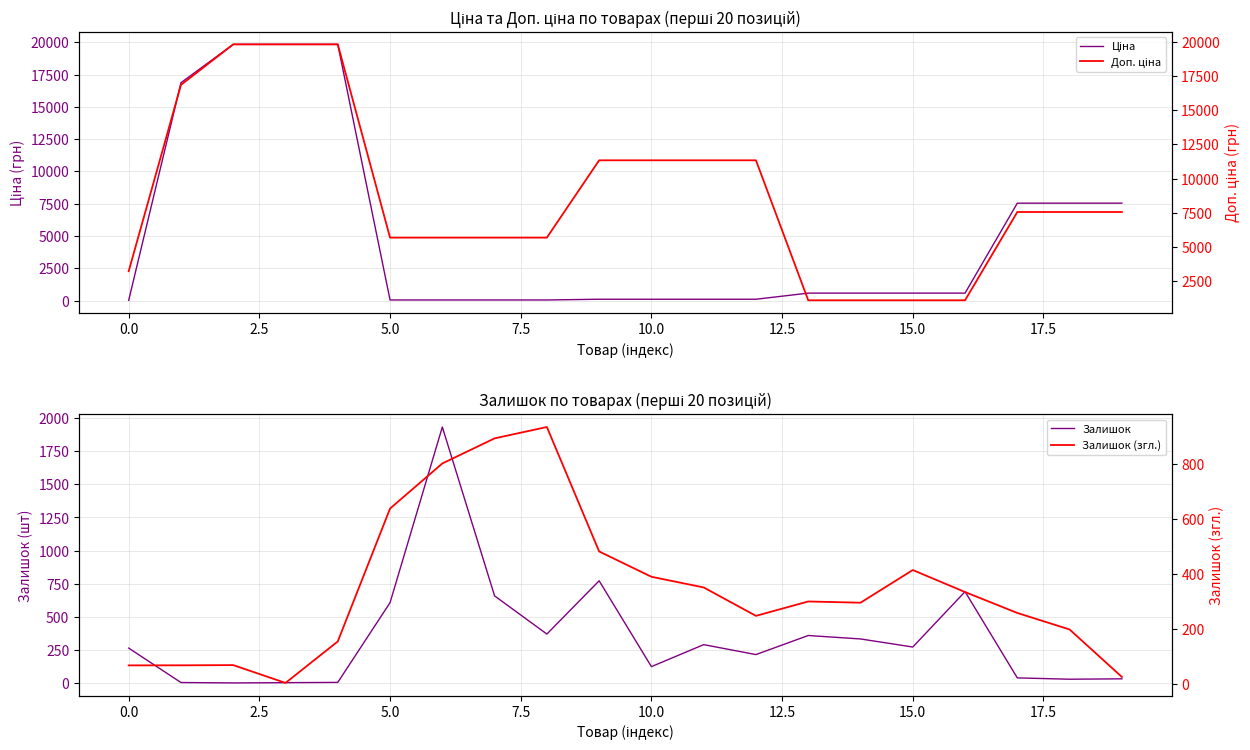

At how many categories does at least one series exceed 17154?

3